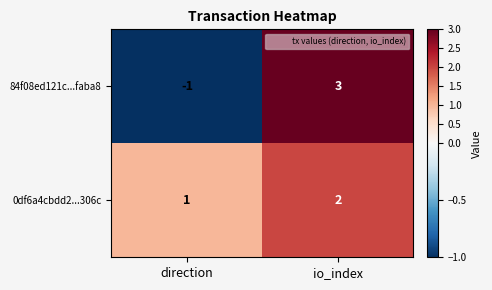

At direction, list the series in order from smallest to largest.

84f08ed121c...faba8, 0df6a4cbdd2...306c